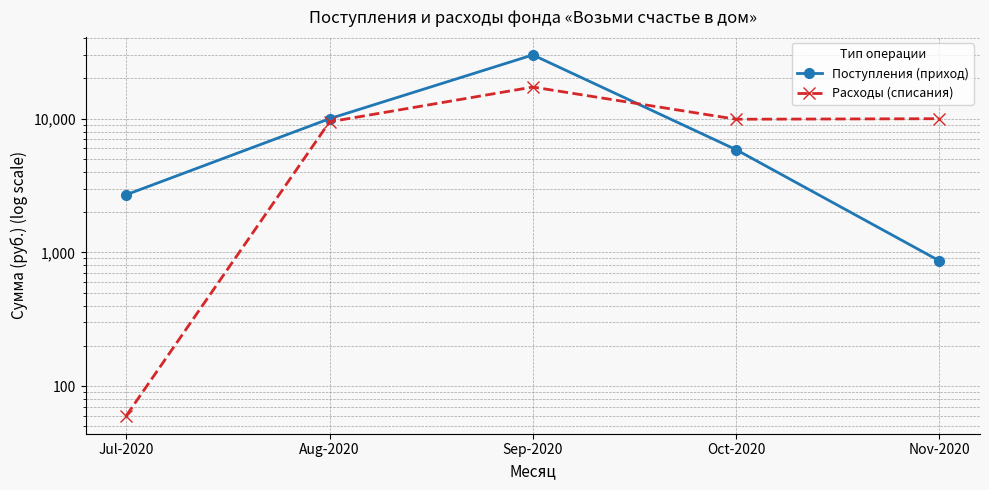

What is the difference between the maximum and minimum values in the Поступления (приход) series?

29135.6